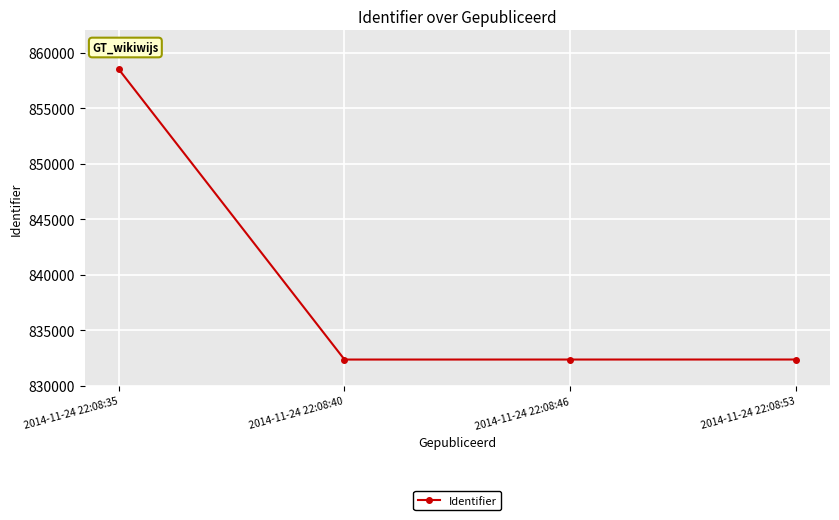

How many categories are shown in the chart?

4